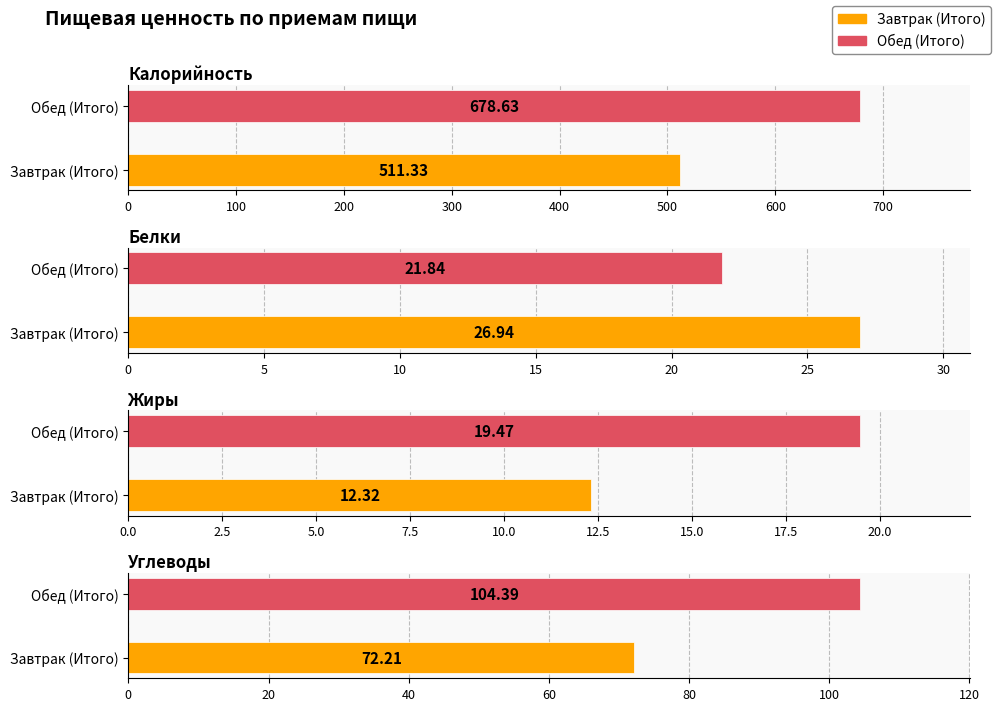

Is the value of Углеводы at Обед (Итого) greater than the value of Калорийность at Обед (Итого)?

No